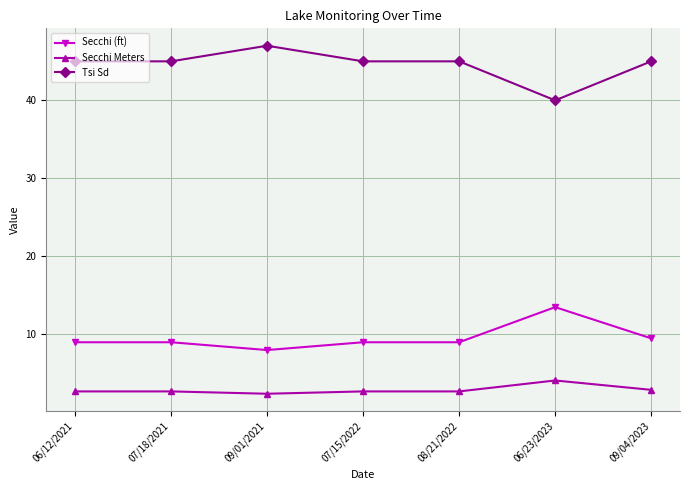

What is the difference between the highest and lowest values at 06/23/2023?

35.9